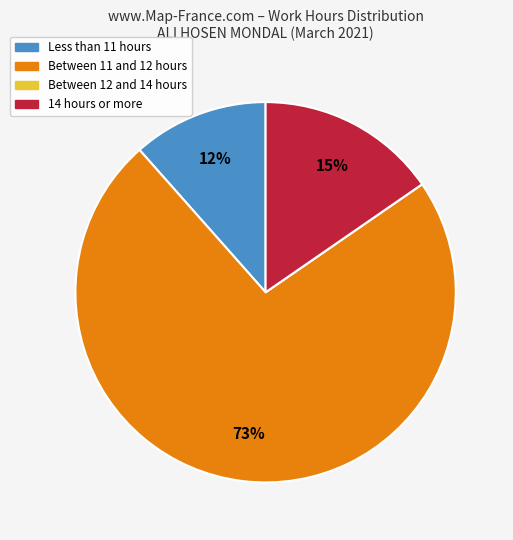

To the nearest percent, what is the average slice percentage?

25%